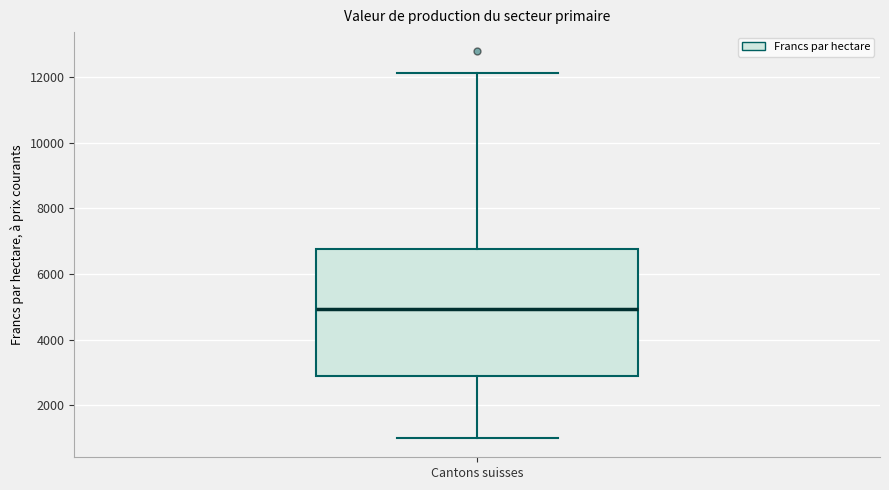

Read this box plot against the y-axis: the position of the median line, the range covered by the box, and the ends of both whiskers. The values are not printed on the chart, so give them approximately, as read against the axis.

median 5000, box 3000 to 6800, whiskers 1000 to 12200